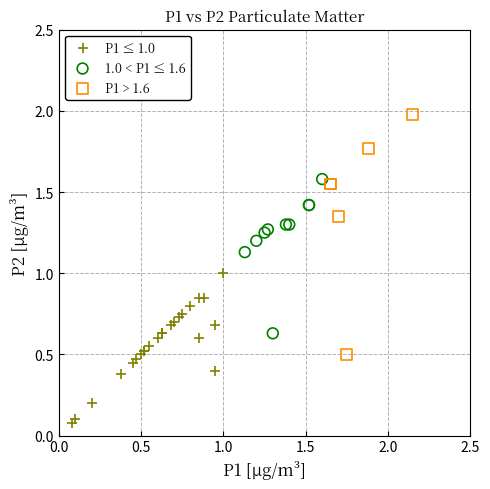

What are all the series names shown in the legend?

P1 ≤ 1.0, 1.0 < P1 ≤ 1.6, P1 > 1.6